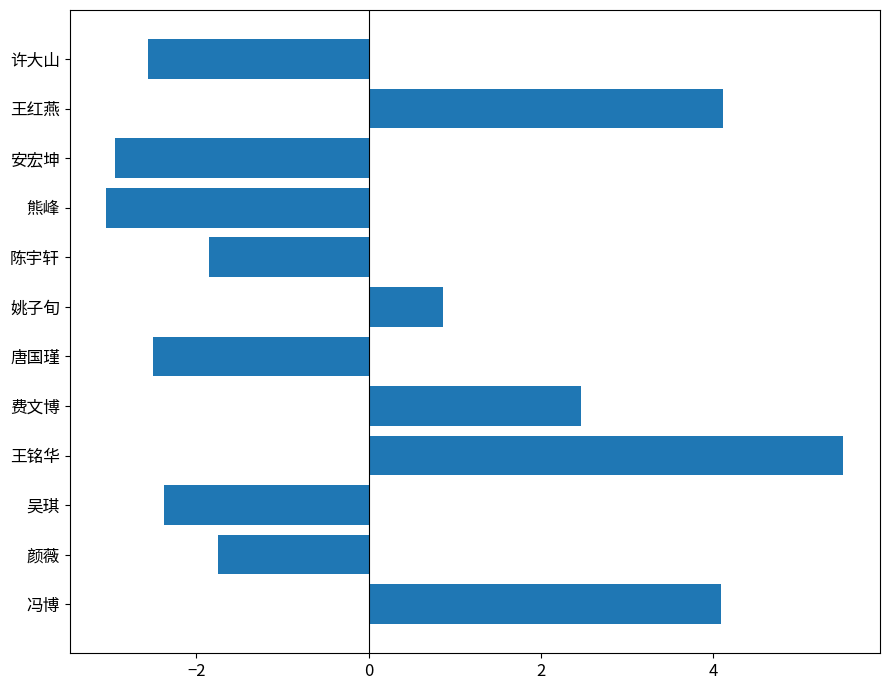

At which label is the value closest to 1?

姚子旬